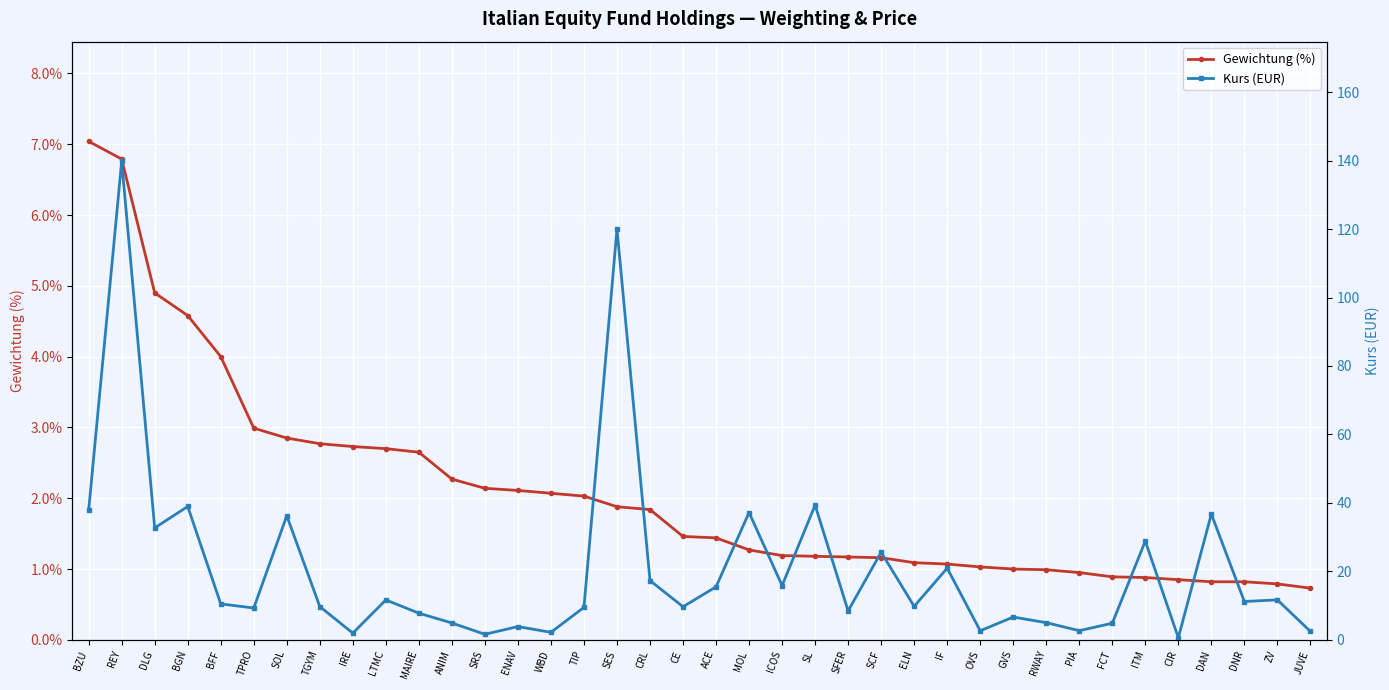

What is the total value across all series at BZU?

44.9